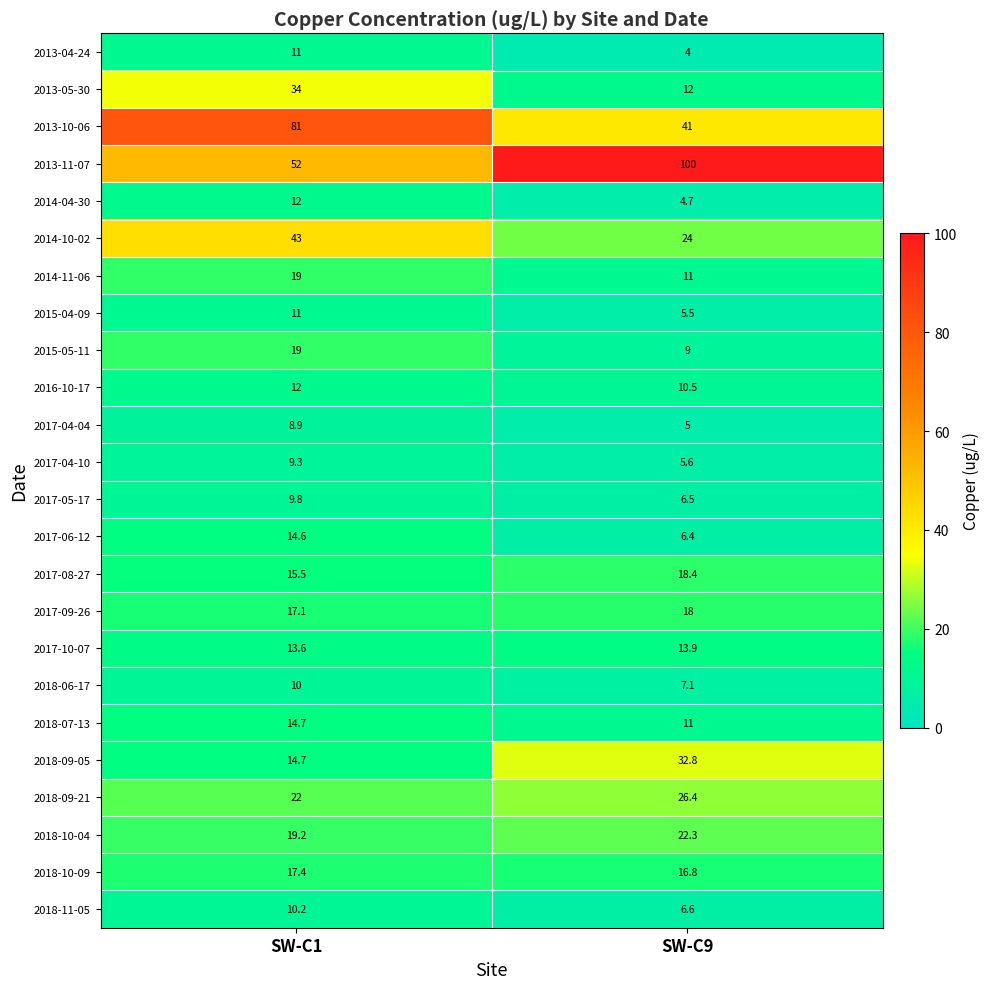

Rank the categories by 2014-10-02 value from highest to lowest.

SW-C1, SW-C9